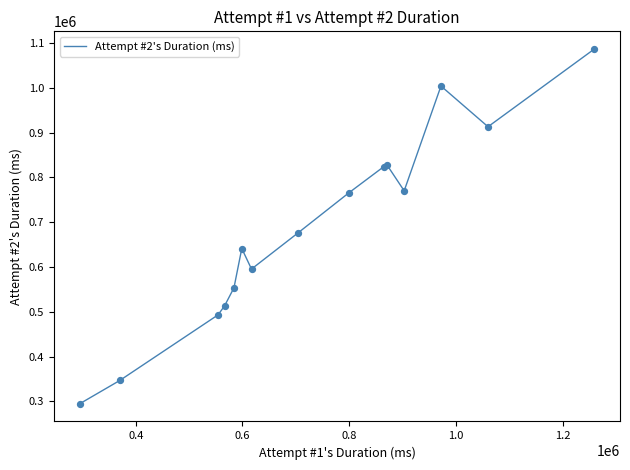

What is the difference between the maximum and minimum values?

792149